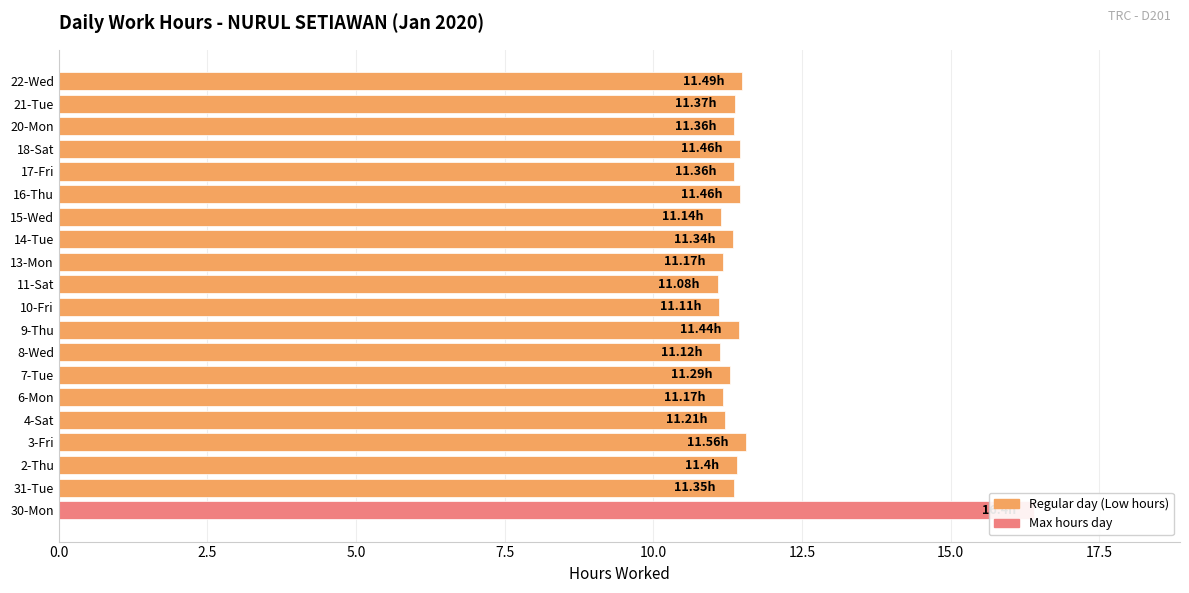

What is the sum of the values at 2-Thu and 8-Wed?

22.5